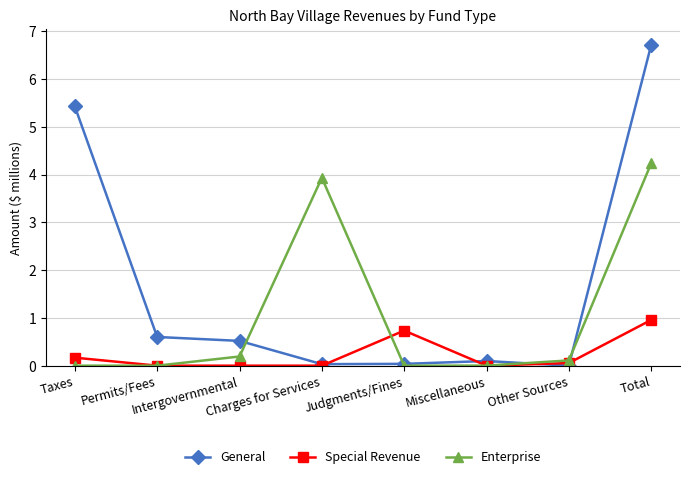

At which category is the sum across all series the highest?

Total